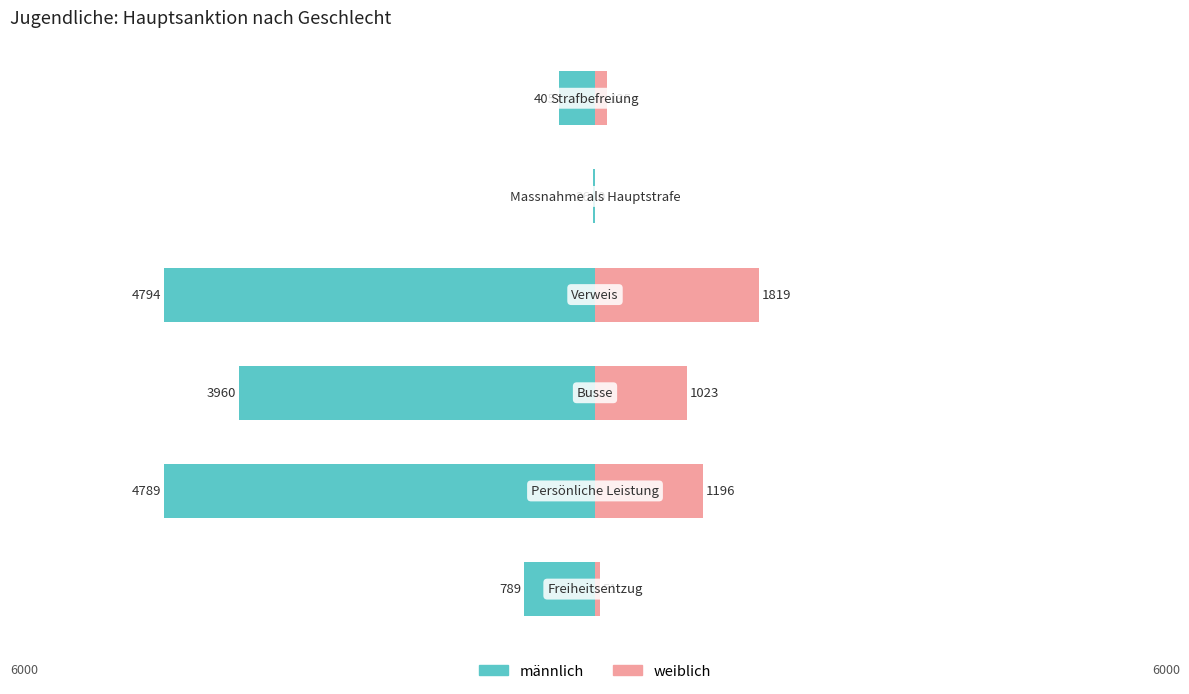

Reading left to right, what are all the values shown in this chart?

männlich: 0=-789	1=-4789	2=-3960	3=-4794	4=-26	5=-405
weiblich: 0=51	1=1196	2=1023	3=1819	4=0	5=135